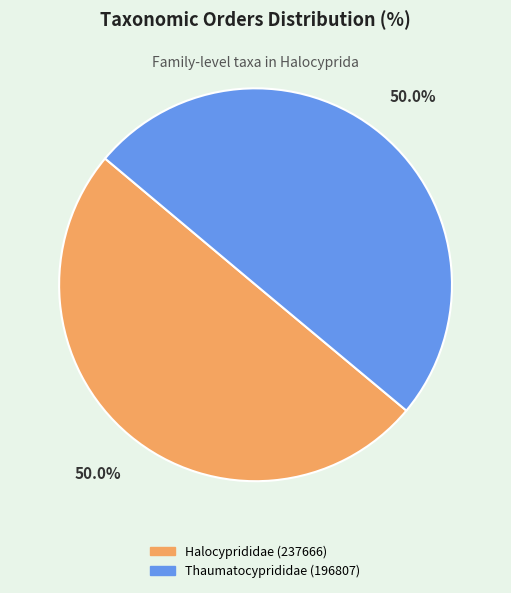

What portion of the pie excludes Thaumatocyprididae (196807)?

50.0%